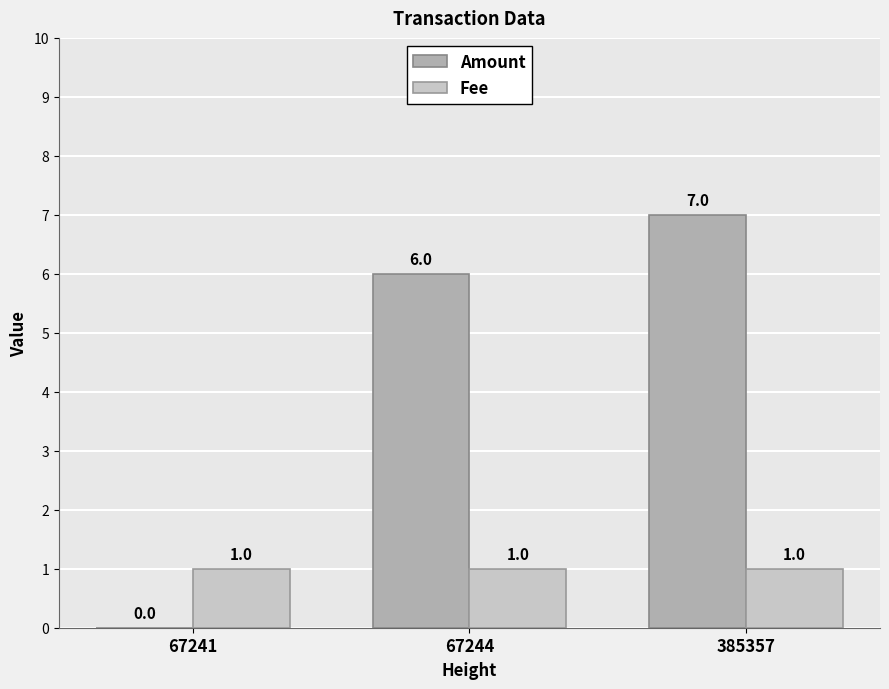

What is the maximum value shown in the chart?

7